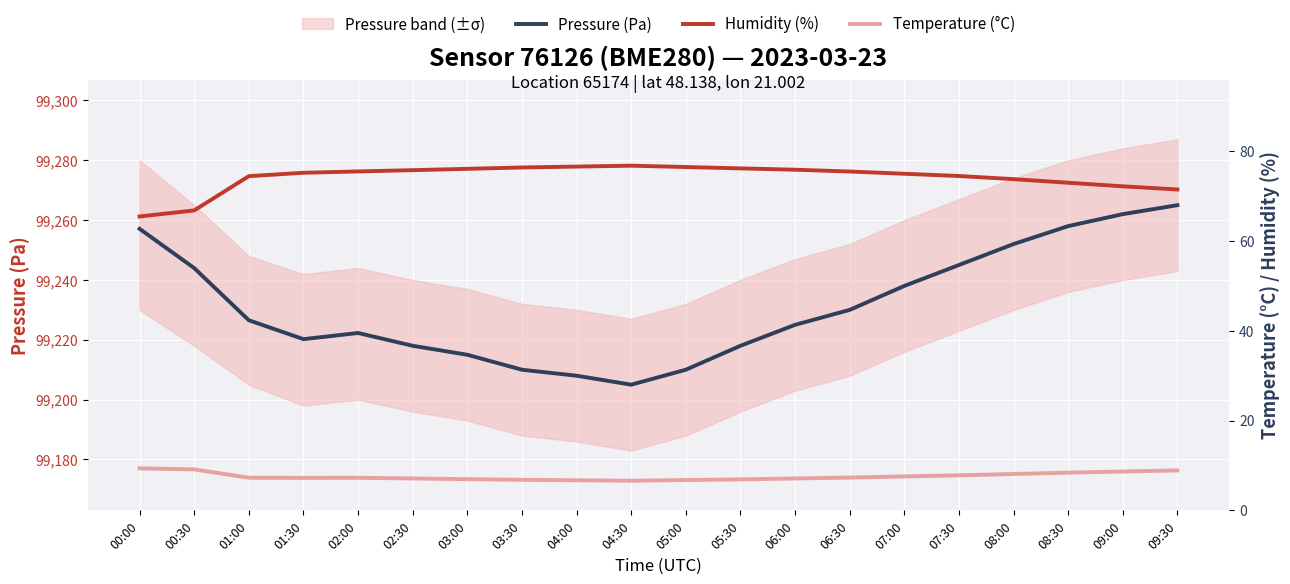

What is the label of the 8th point from the right?

06:00